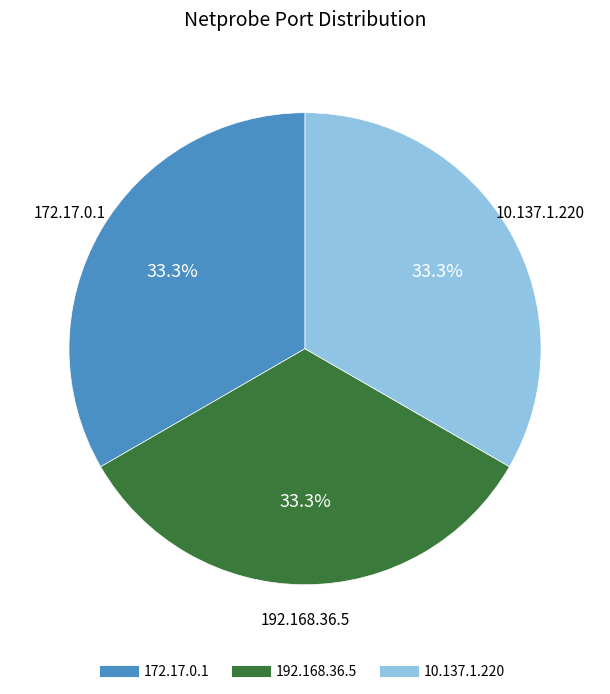

How much of the chart is everything except 192.168.36.5?

66.7%